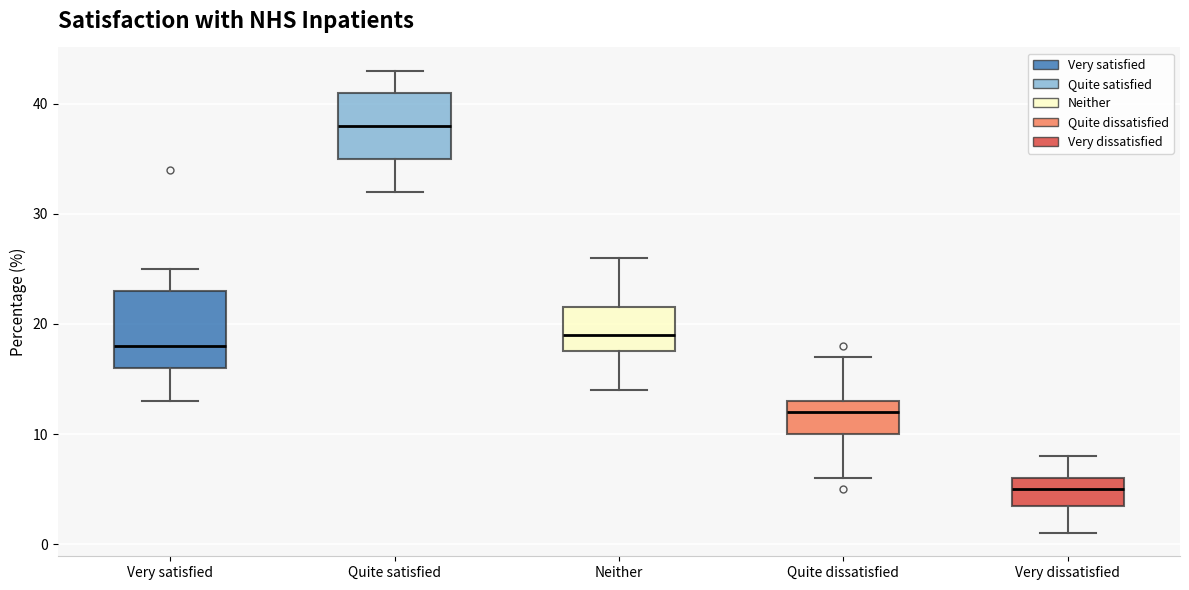

Which box's median line is the highest?

Quite satisfied